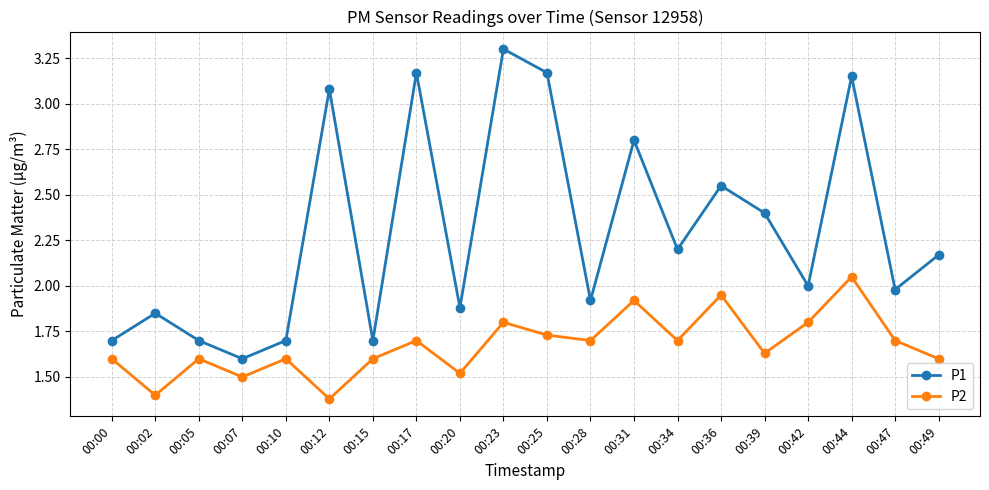

The value of P2 at 00:05 is 1.6. True or false?

True